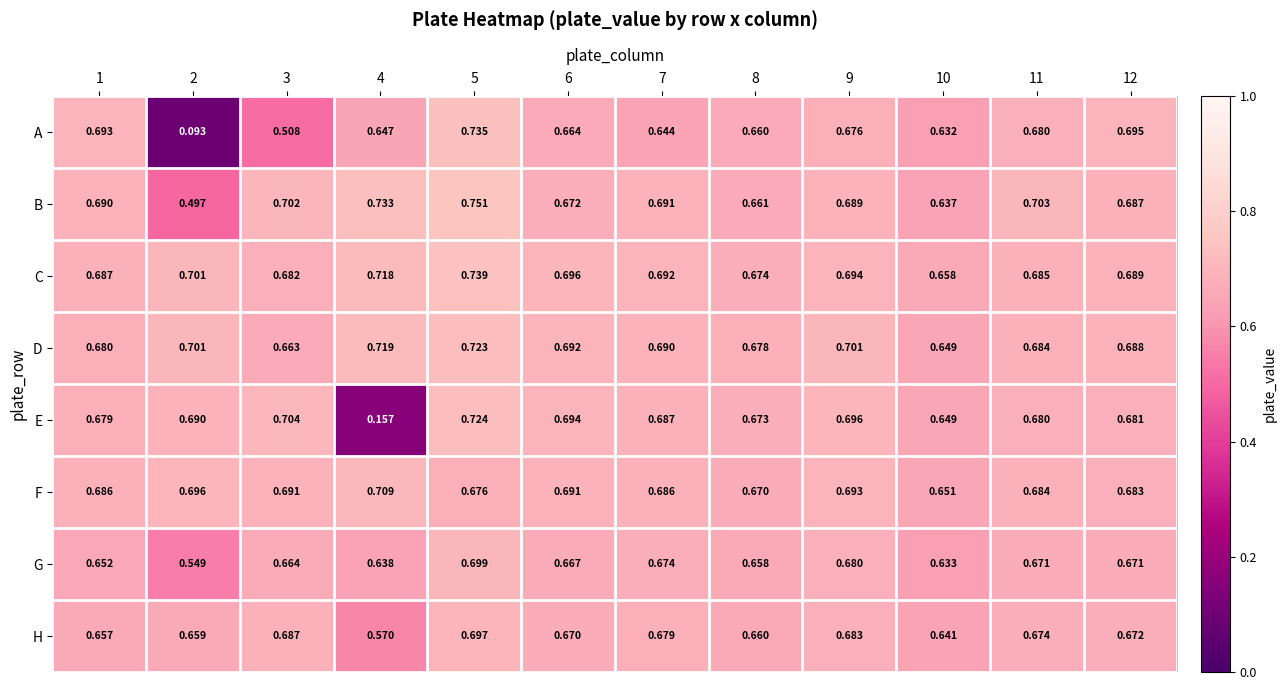

Rank the series at 6 from highest to lowest value.

C, E, D, F, B, H, G, A